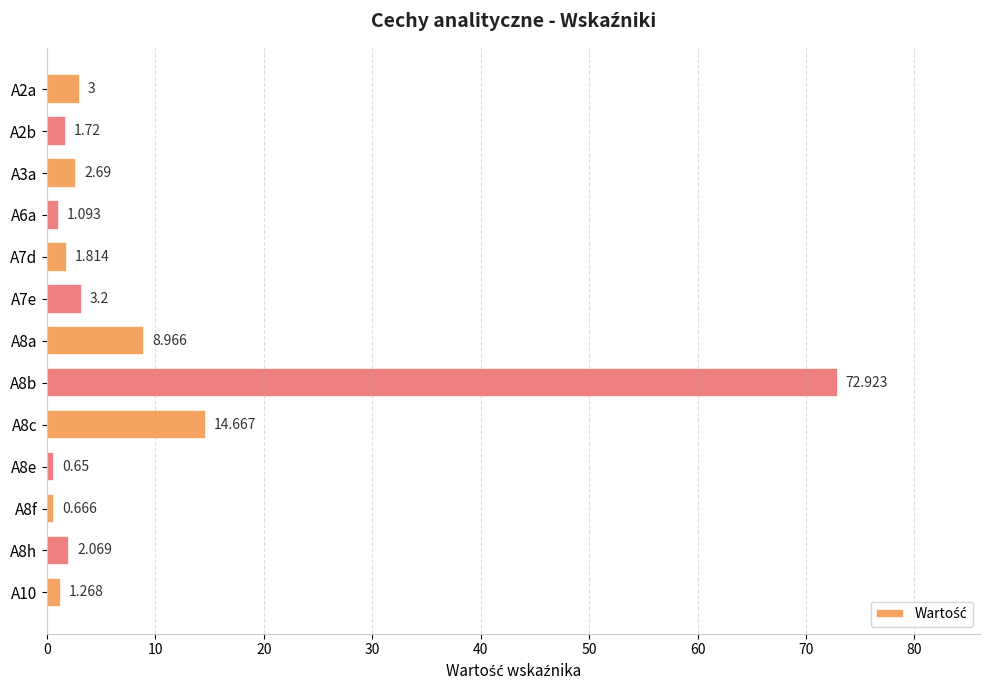

How many bars are there in total?

13